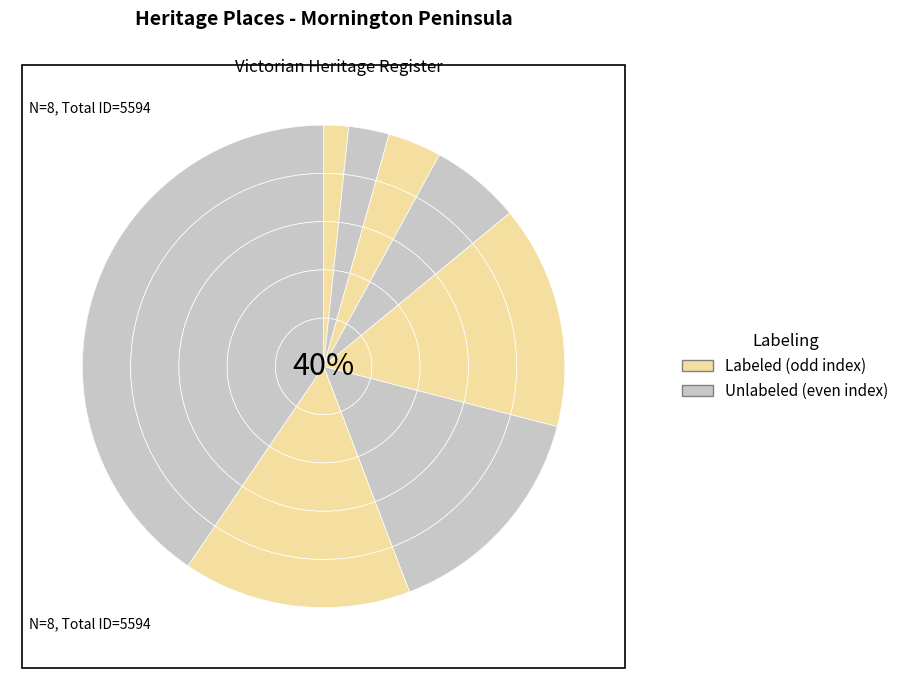

Between THE ANCHORAGE and BLAIRGOWRIE HOUSE, which is larger?

THE ANCHORAGE